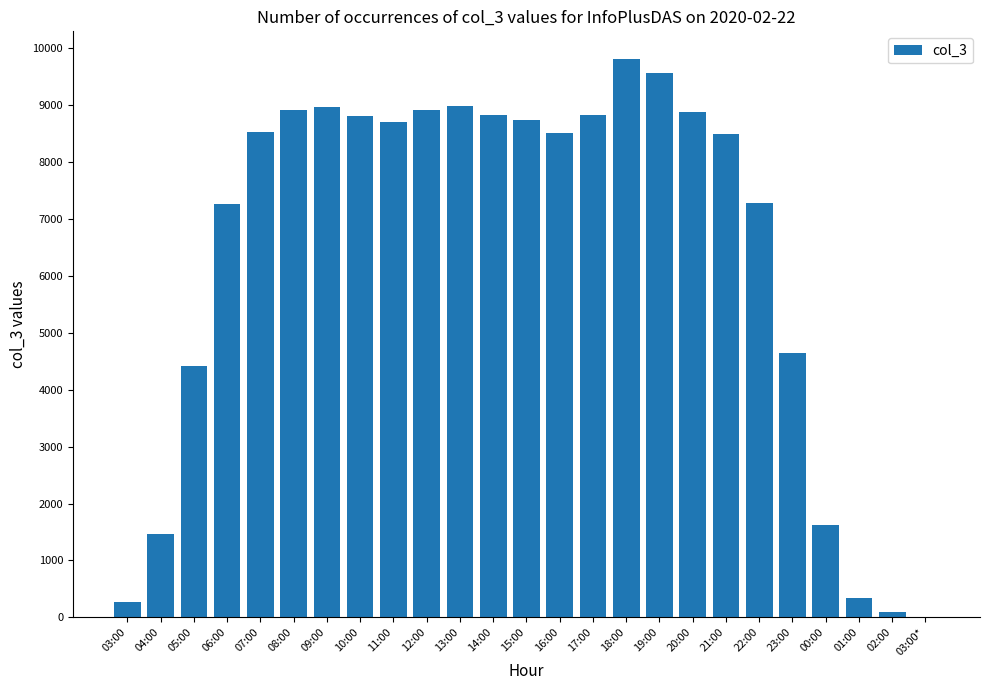

At which category does the chart reach its peak across all series?

18:00